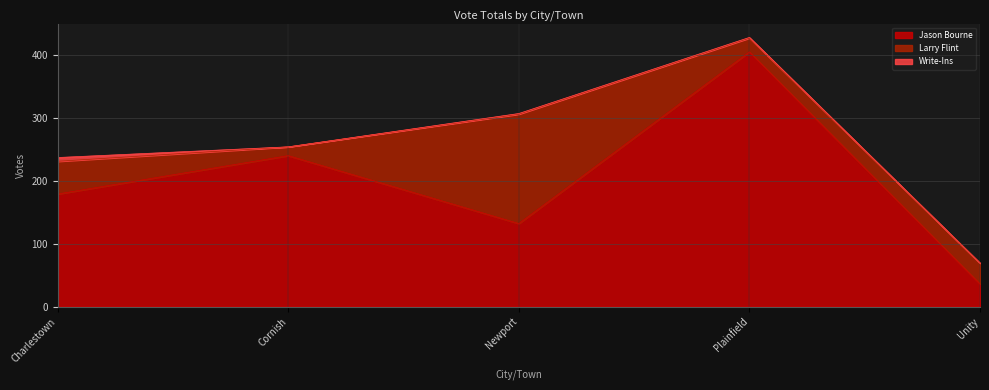

How many data points in Larry Flint are less than 33?

2